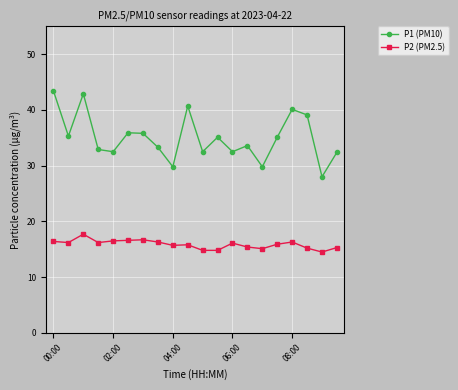

Count the number of data series in this chart.

2